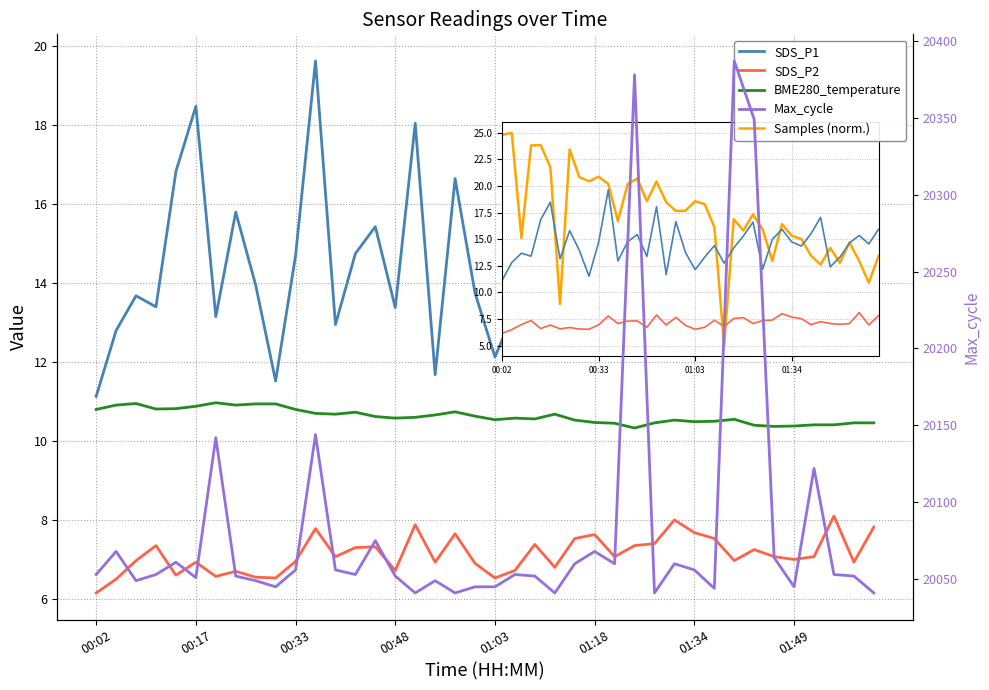

Between 10 and 33, which series saw the biggest shift?

Max_cycle